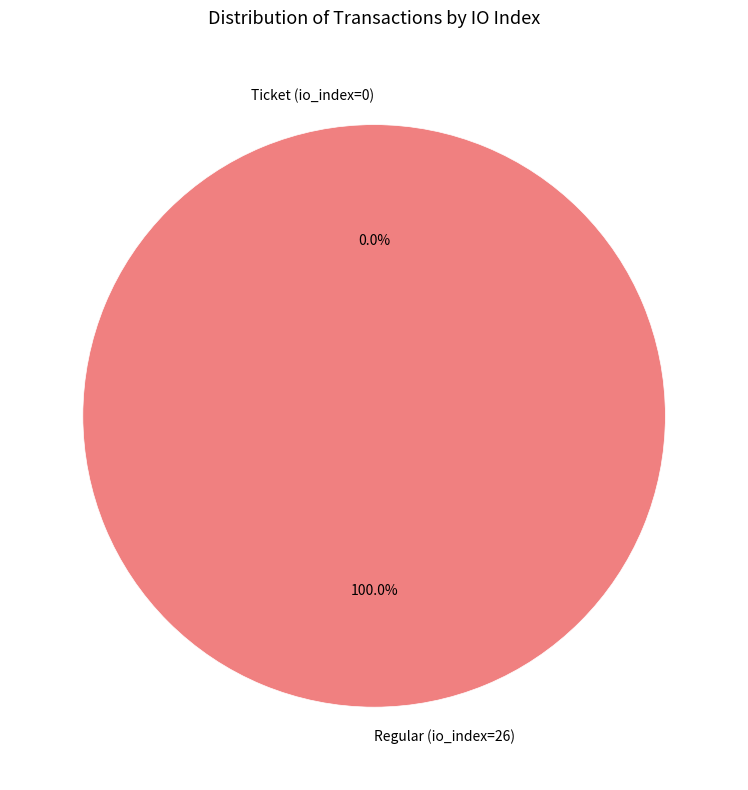

To the nearest percent, what is the difference between the largest and smallest slice percentages?

100%